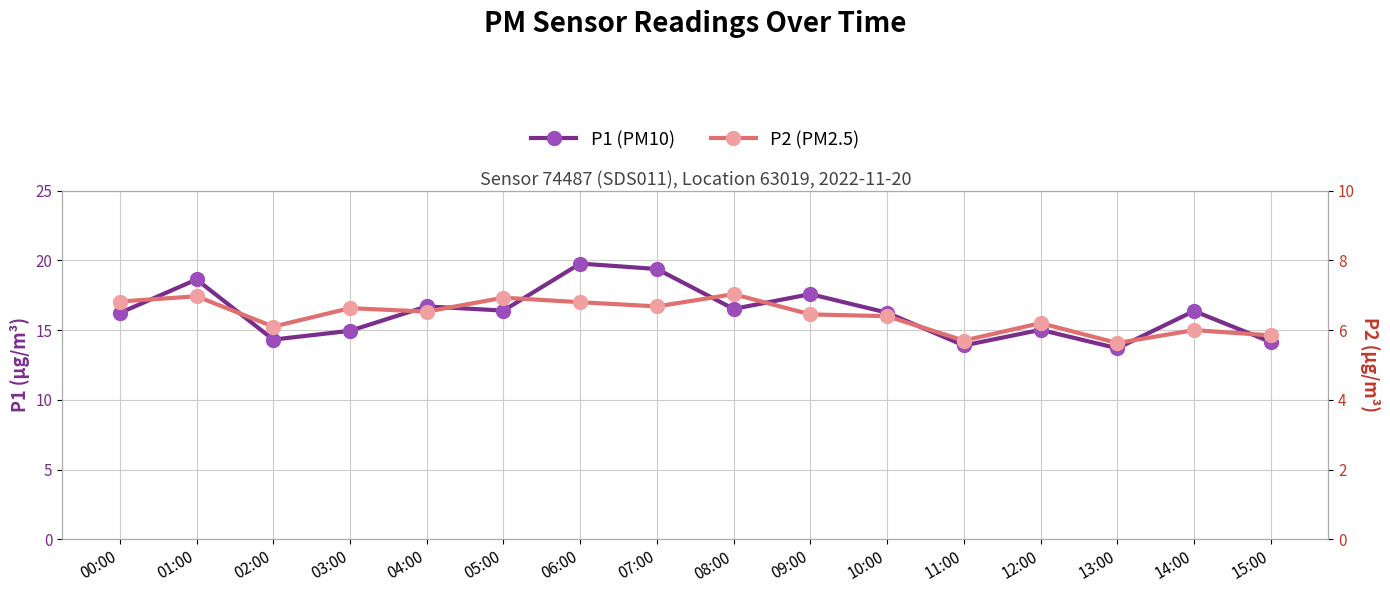

Which has a higher value, 13:00 or 10:00?

10:00